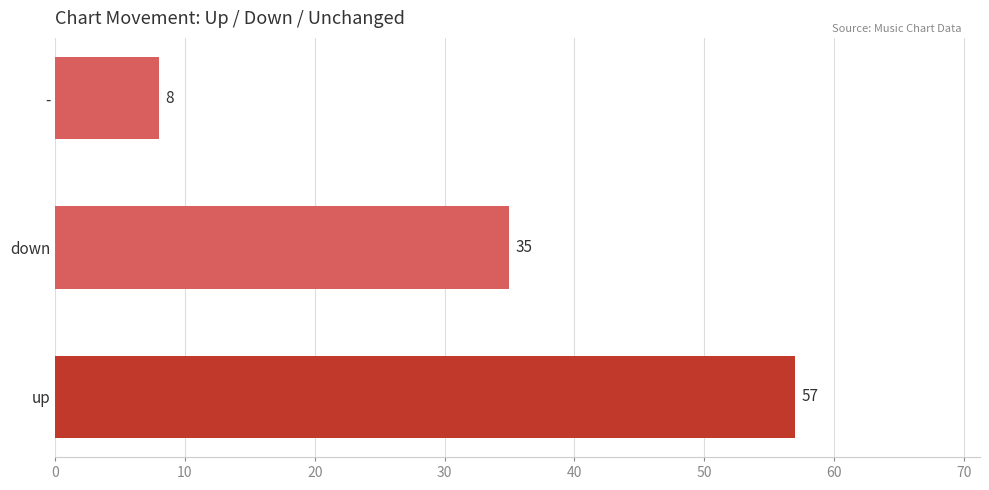

What is the sum of the values at up and down?

92